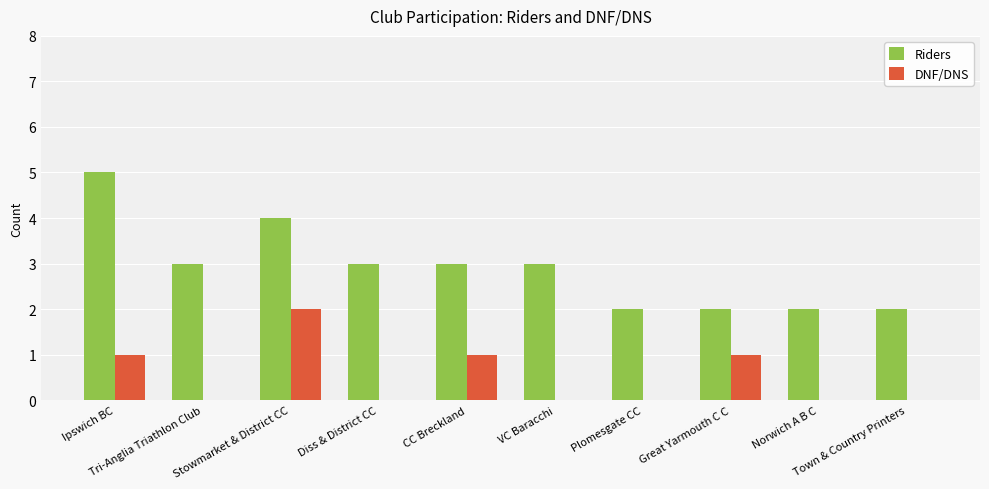

True or false: DNF/DNS has a value of 1 at CC Breckland.

True